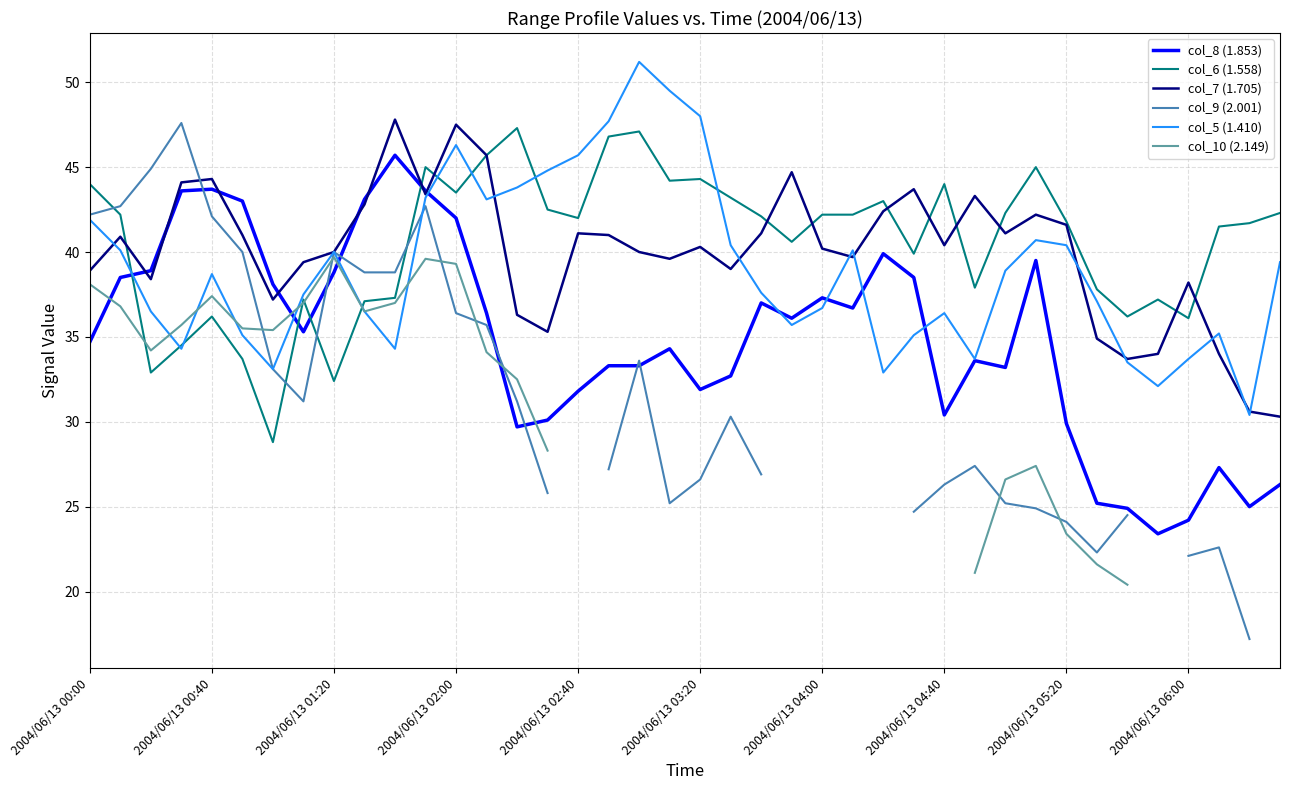

What is the difference between the col_7 (1.705) values at 13 and 21?

6.7